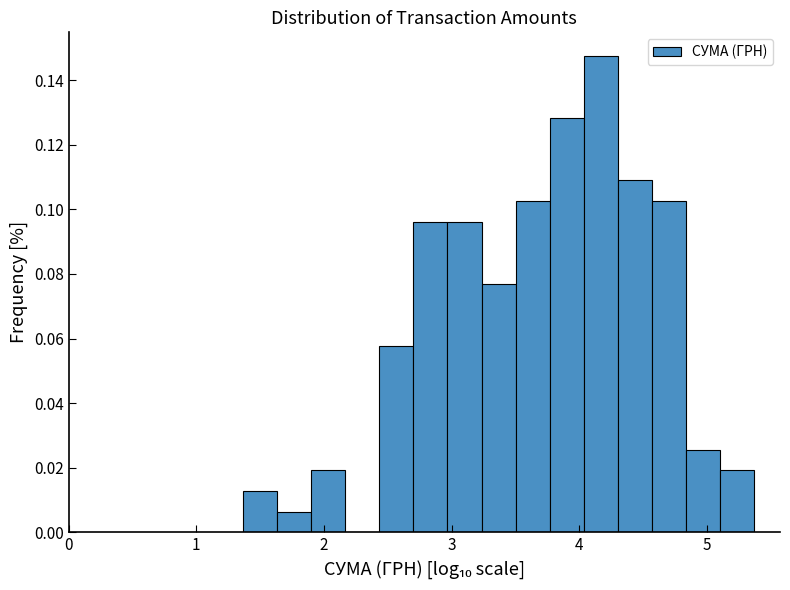

Read against the x-axis, roughly where is the centre of the tallest bar?

4.2